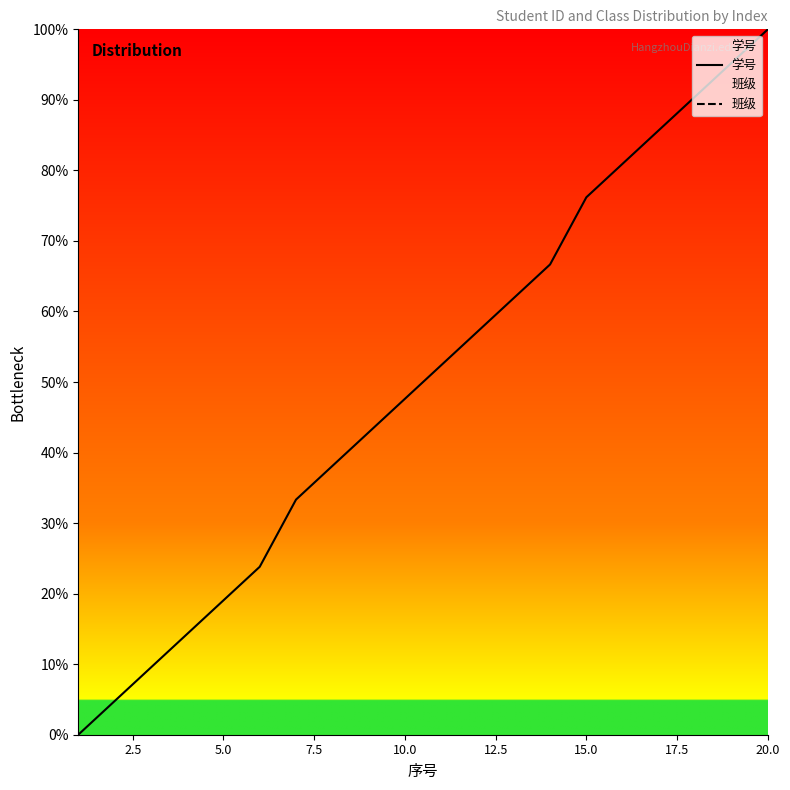

Which category has the highest value in the 学号 series?

20.0